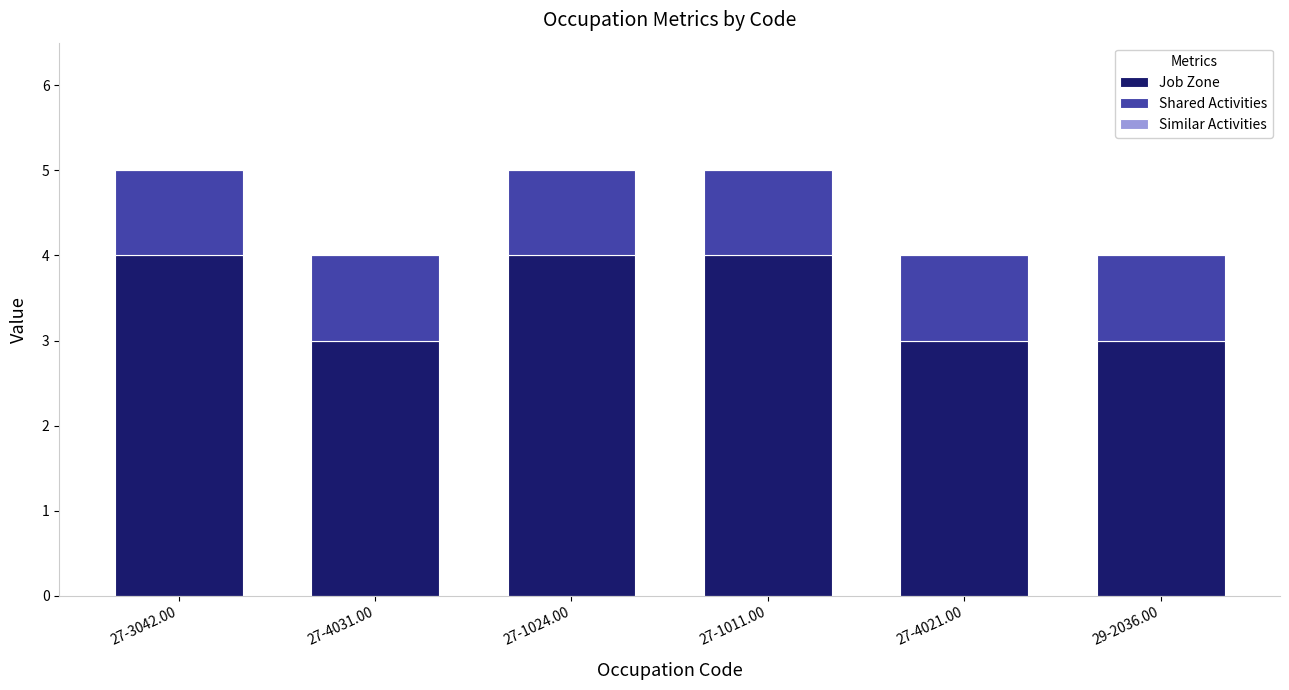

What is the total value across all series at 27-3042.00?

5